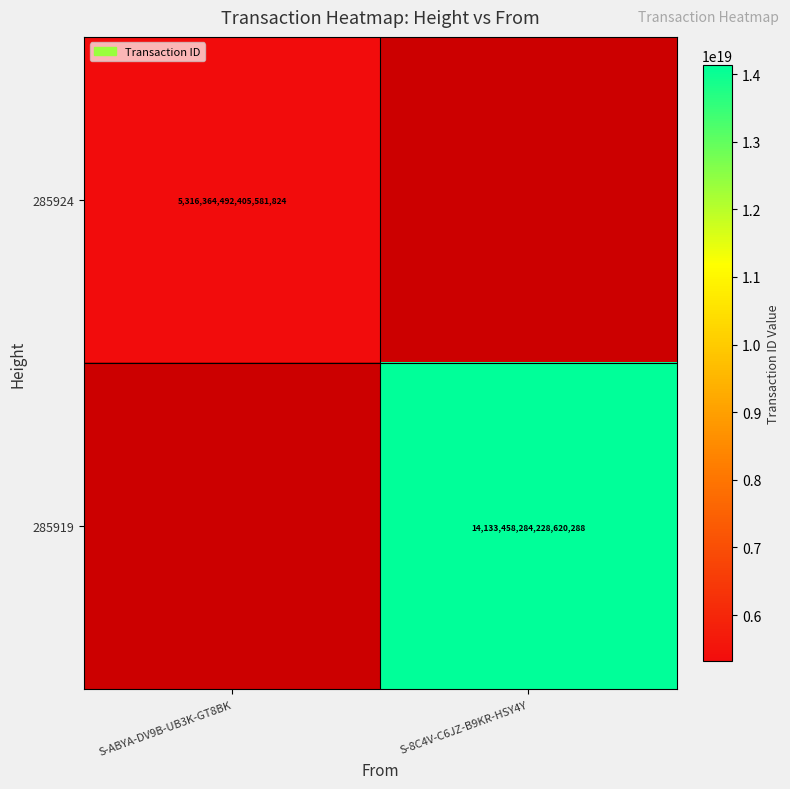

Is it true that 285919 equals 14133458284228620288 at S-8C4V-C6JZ-B9KR-HSY4Y?

True